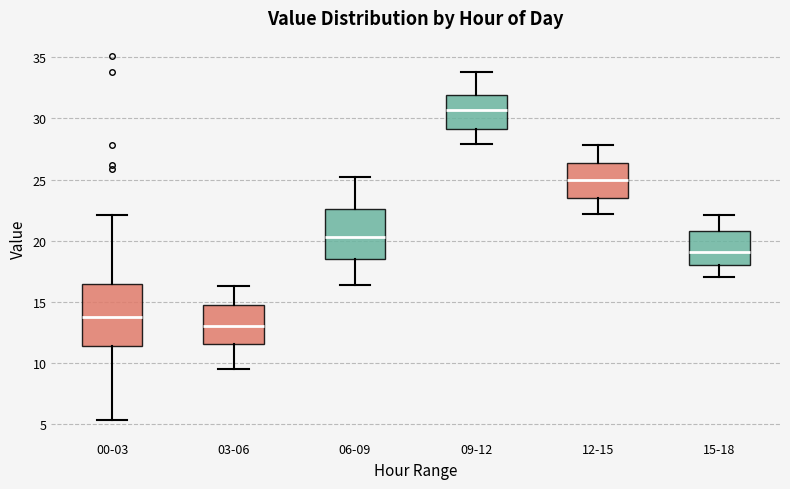

Reading left to right, transcribe this box plot: for each box, give where its median line is, the range the box spans, and where its two whiskers end, as read against the y-axis. The values are not printed on the chart, so give them approximately, as read against the axis.

00-03: median 14.0, box 11.5 to 16.5, whiskers 5.5 to 22.0
03-06: median 13.0, box 11.5 to 14.5, whiskers 9.5 to 16.5
06-09: median 20.5, box 18.5 to 22.5, whiskers 16.5 to 25.0
09-12: median 30.5, box 29.0 to 32.0, whiskers 28.0 to 34.0
12-15: median 25.0, box 23.5 to 26.5, whiskers 22.0 to 28.0
15-18: median 19.0, box 18.0 to 21.0, whiskers 17.0 to 22.0